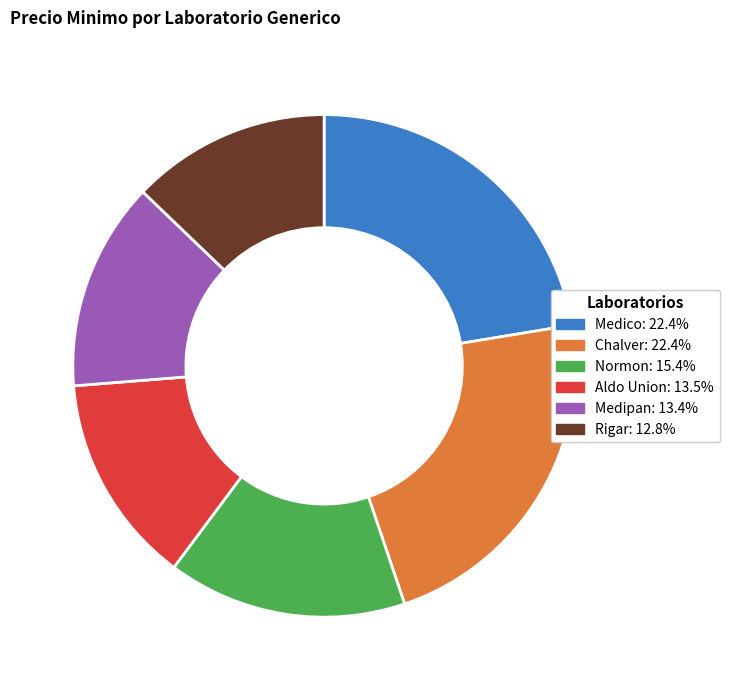

Is there a majority slice in this chart?

No